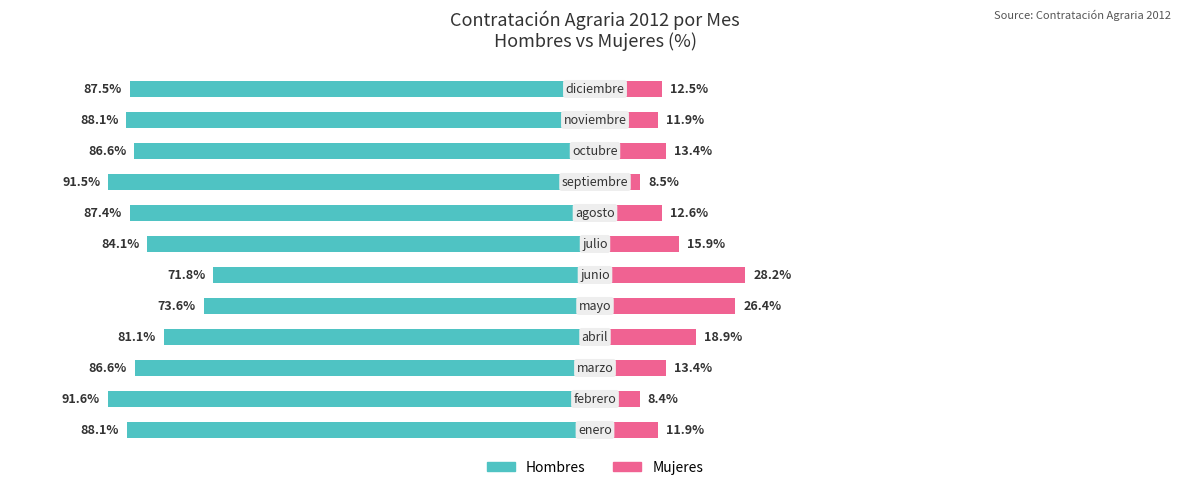

At 25, list the series in order from smallest to largest.

Hombres, Mujeres